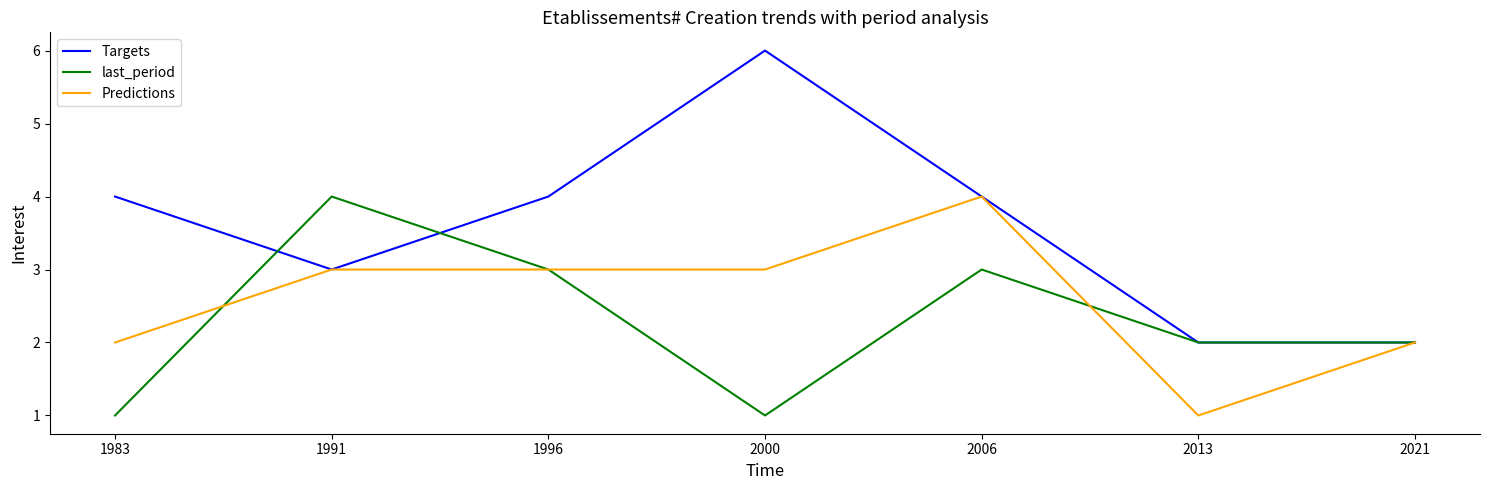

Which series has the largest total across all categories?

Targets